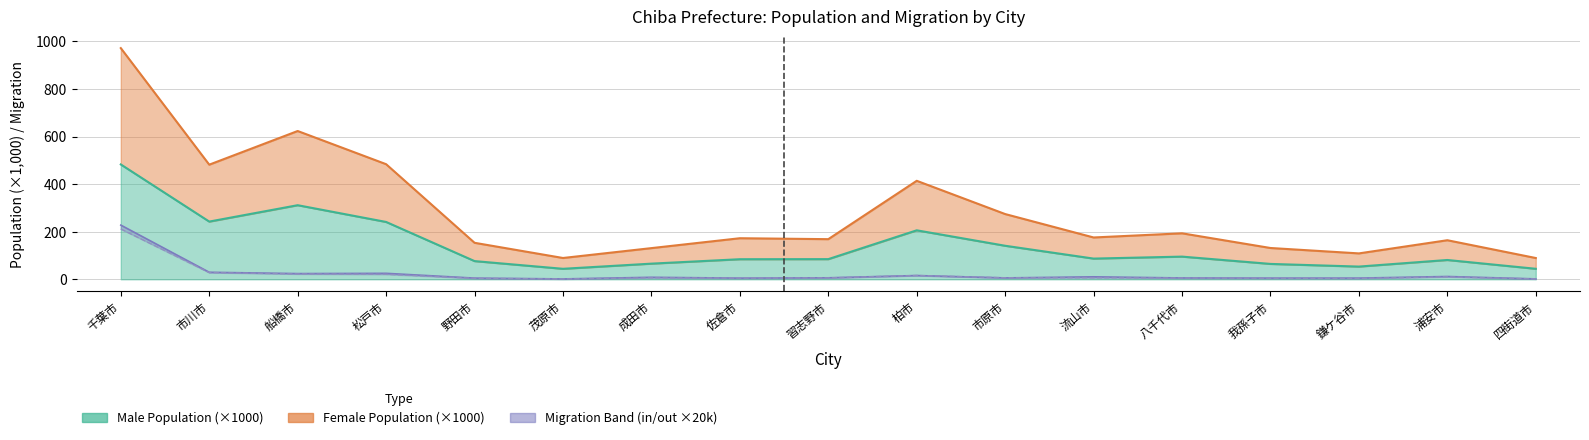

What position from the right is 流山市?

6